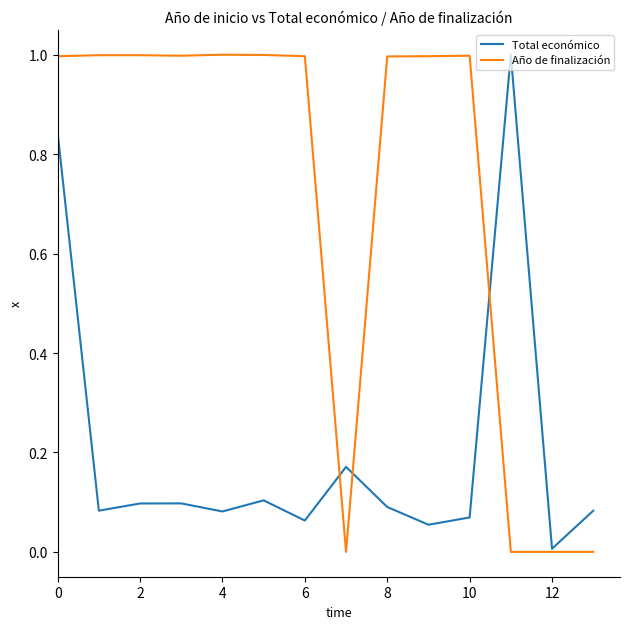

Rank the series by their average value, from highest to lowest.

Año de finalización, Total económico